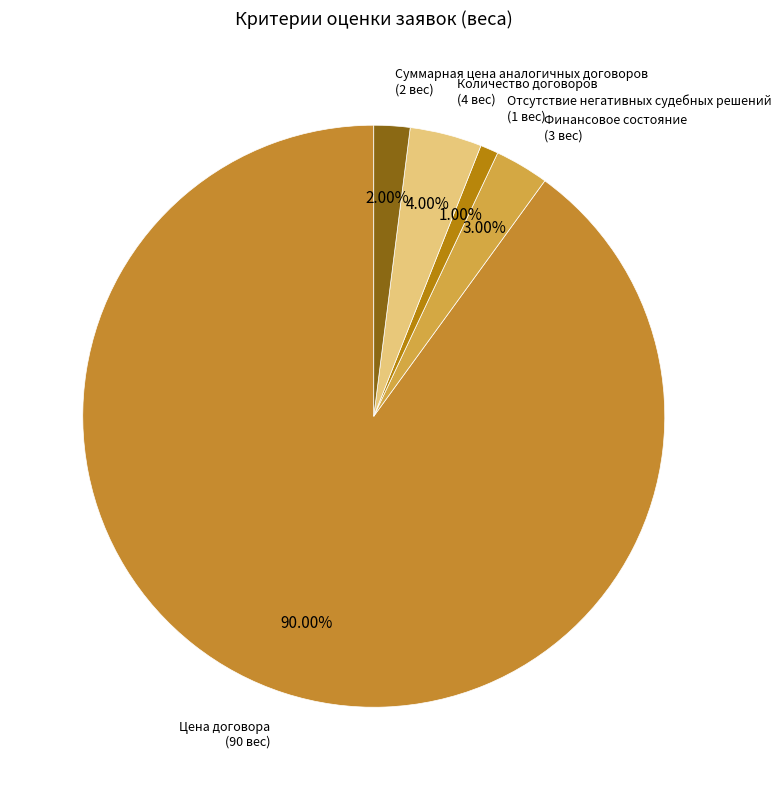

How many slices are in this pie chart?

5